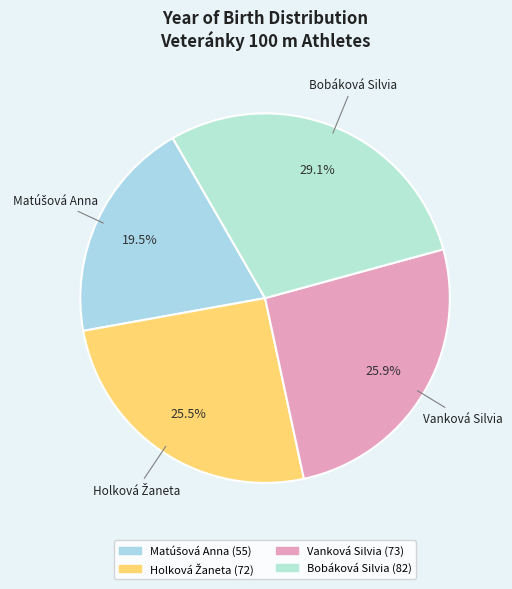

Which category has the biggest portion of the pie?

Bobáková Silvia